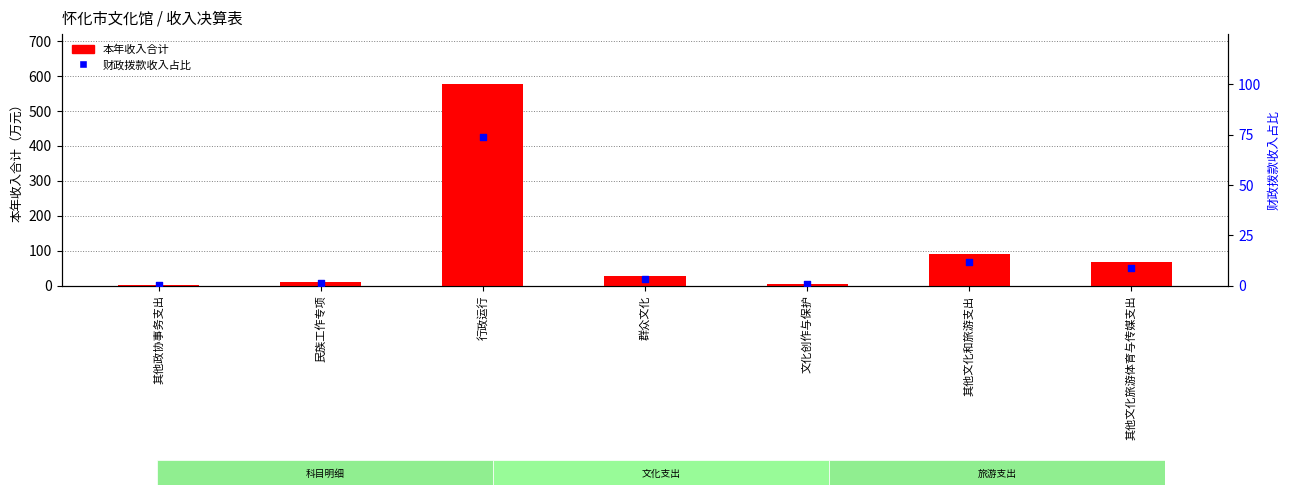

Which series reaches the minimum Y coordinate?

财政拨款收入占比